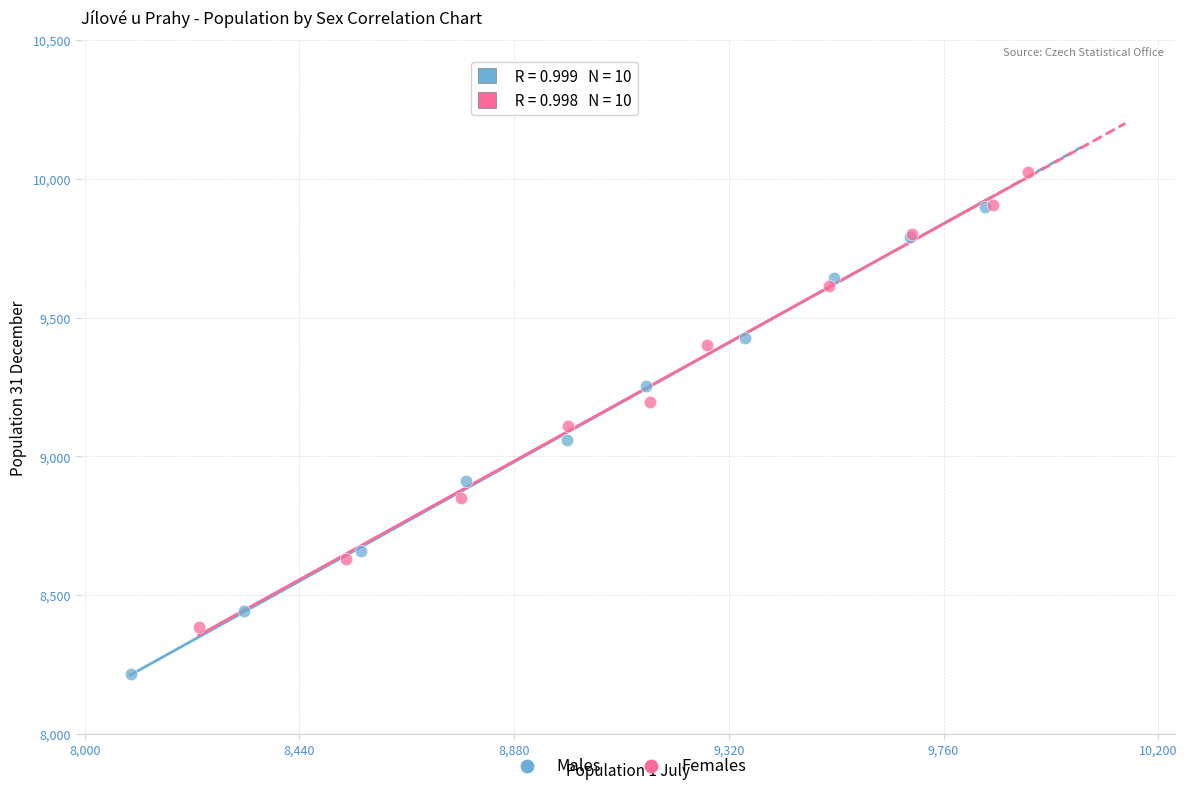

Which series reaches the maximum Y coordinate?

Females